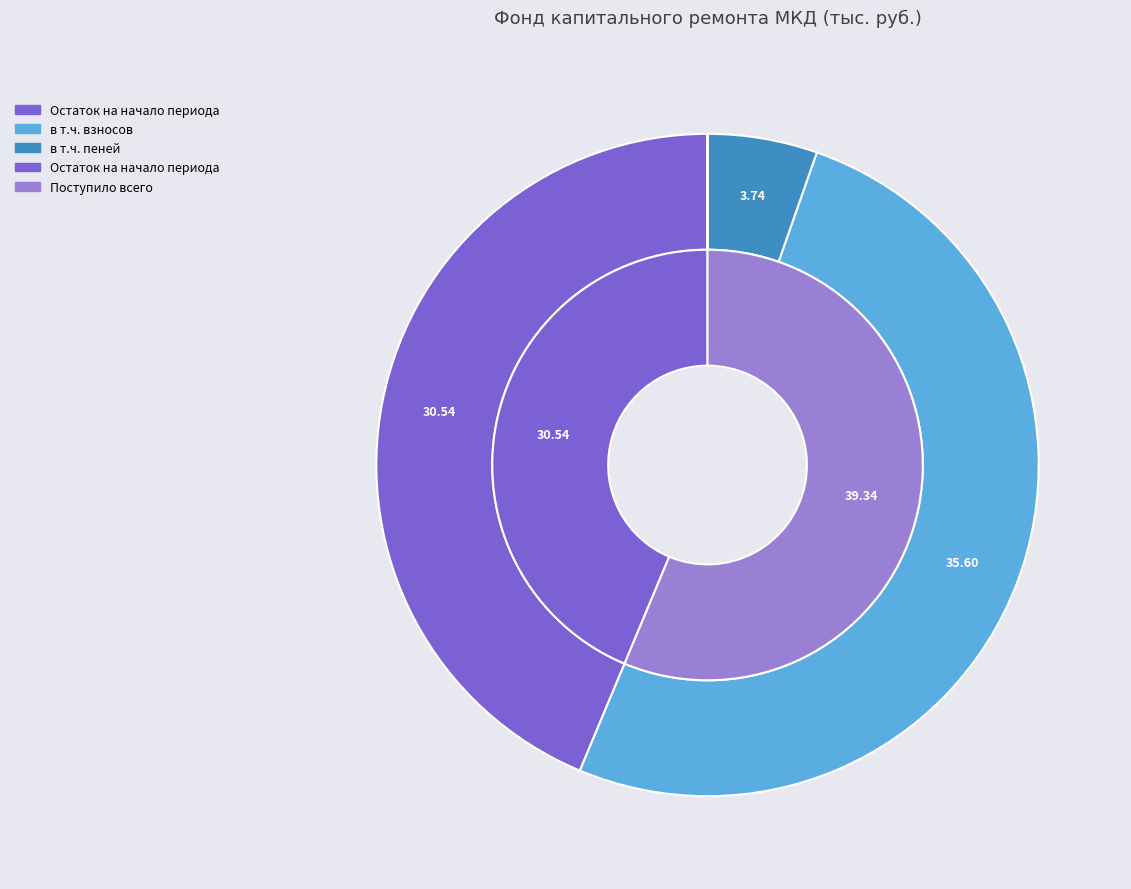

Is it true that в т.ч. взносов is 45% of the pie?

False